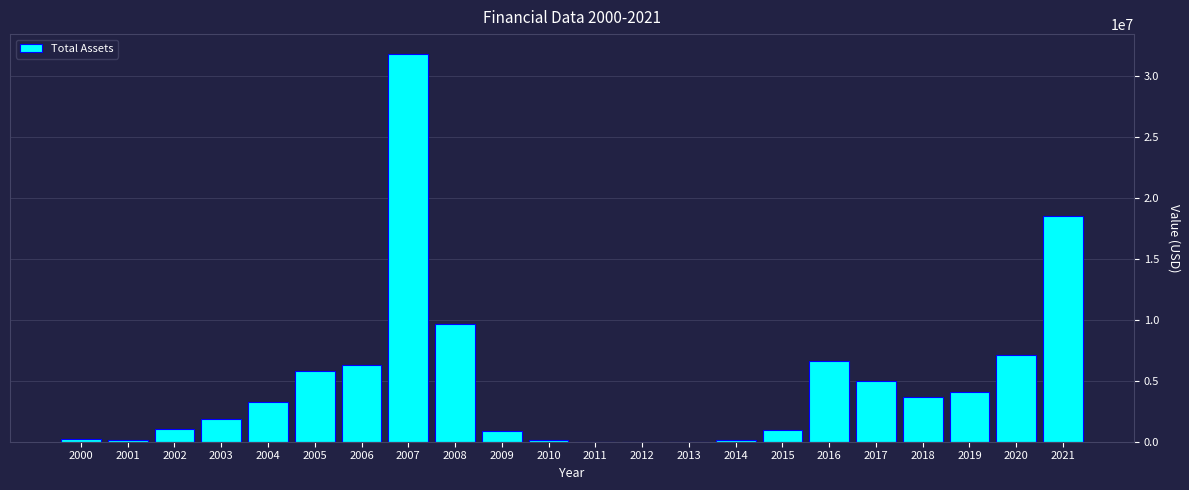

What is the change in value from 2017 to 2019?

-954968